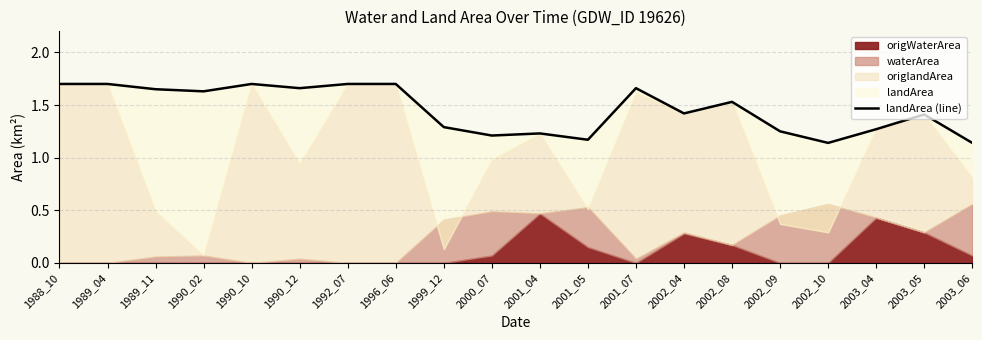

What is the maximum value shown in the chart?

1.7